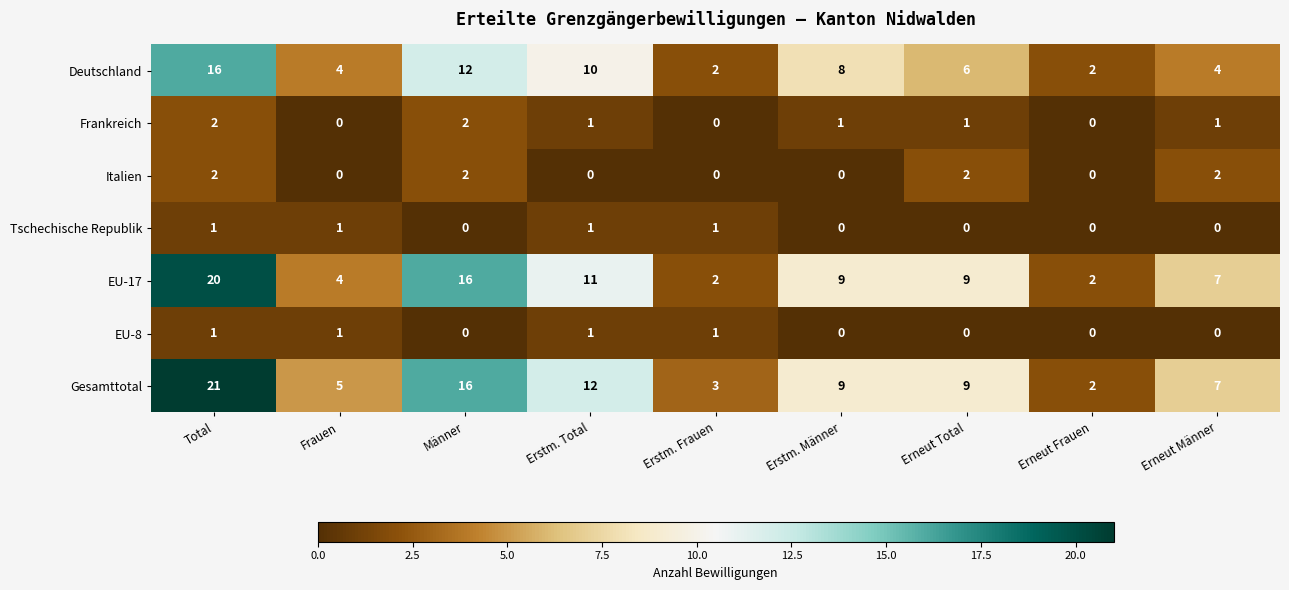

At which category does the chart reach its peak across all series?

Total